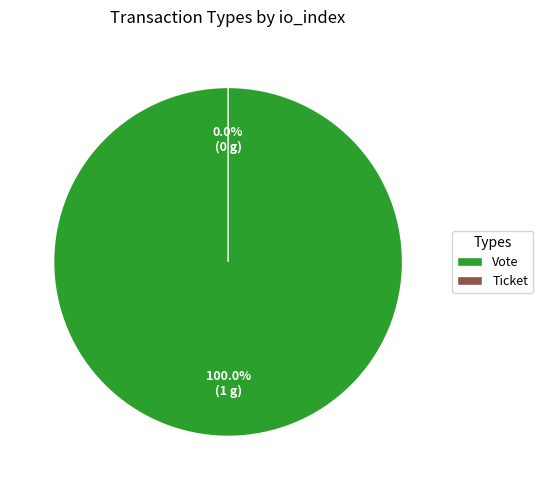

What is the change in value from Vote to Ticket?

-1